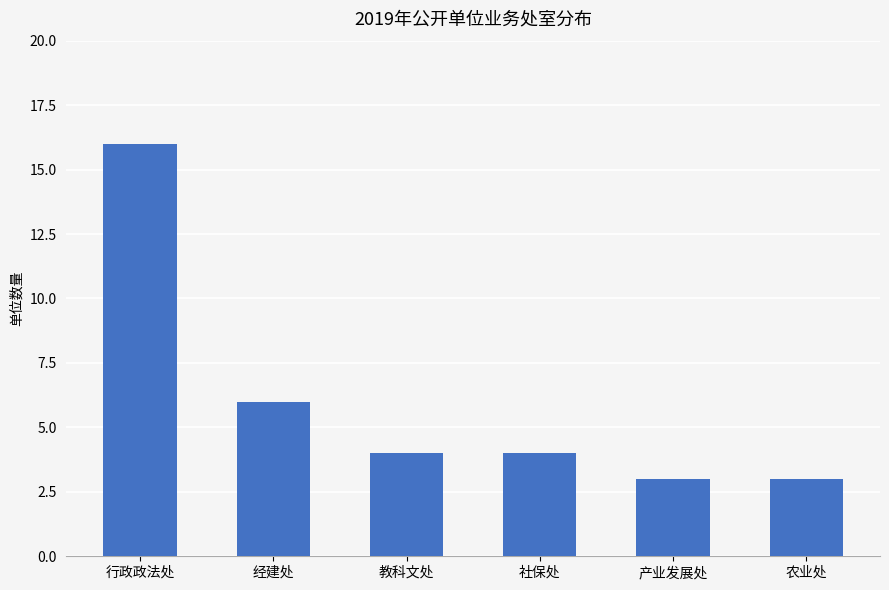

Reading left to right, what are all the values shown in this chart?

16	6	4	4	3	3